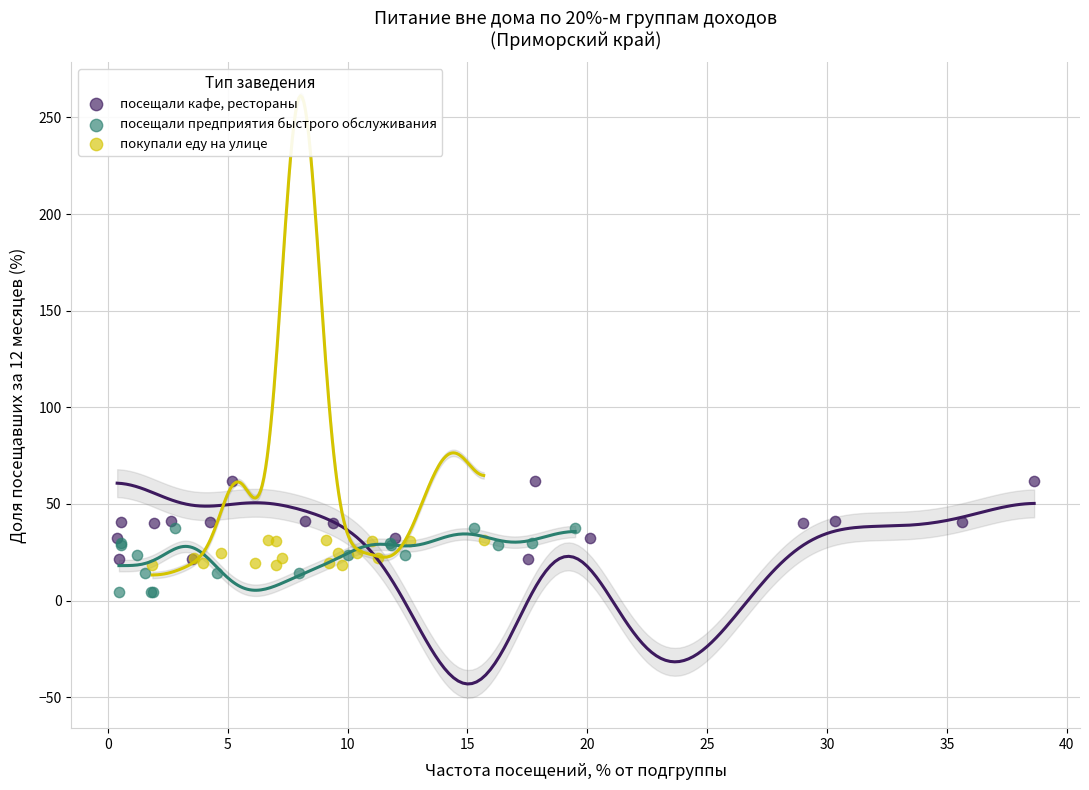

Which series reaches the maximum Y coordinate?

посещали кафе, рестораны